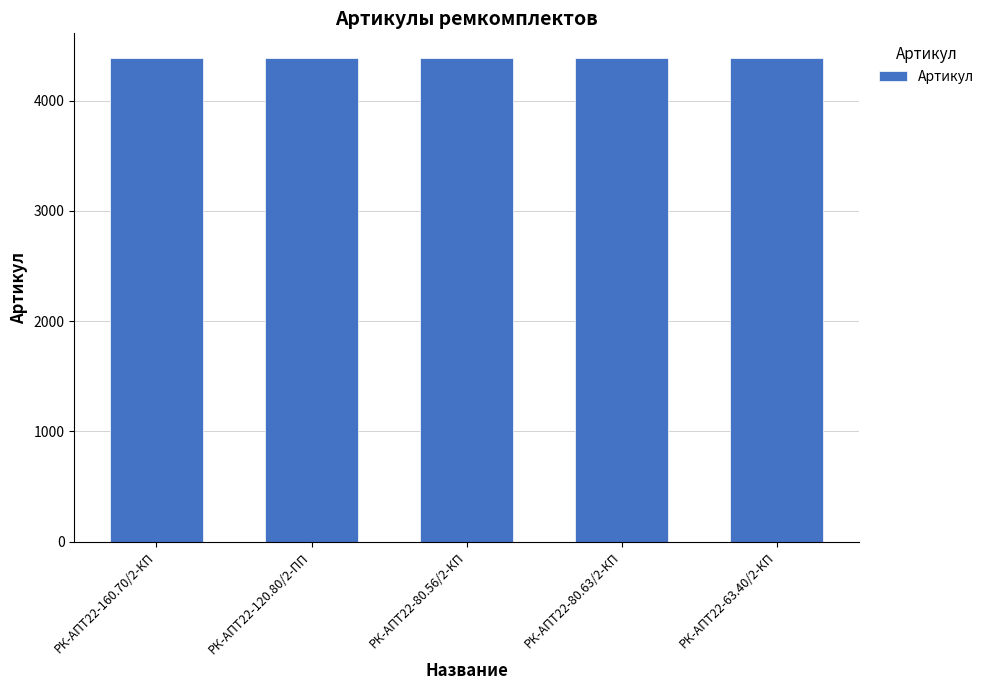

Approximately how many times larger is the value at РК-АПТ22-80.56/2-КП compared to РК-АПТ22-63.40/2-КП?

1.0